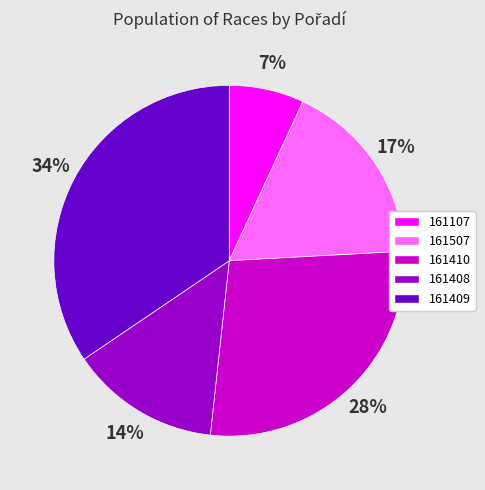

What is the largest slice in the pie chart?

161409